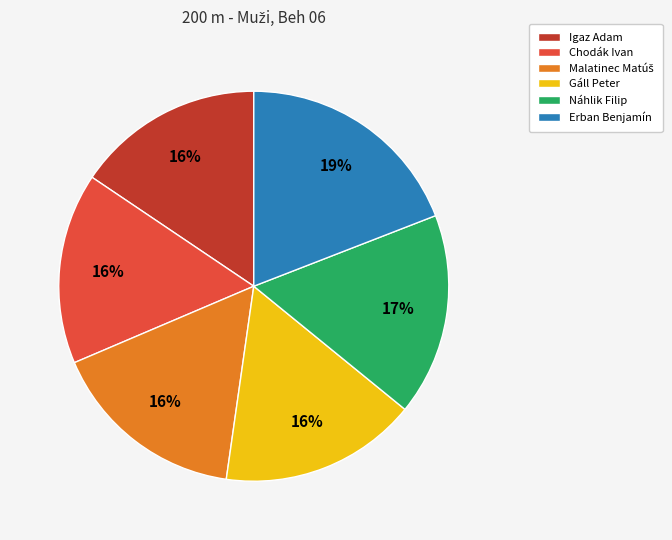

To the nearest percent, what is the average slice percentage?

17%